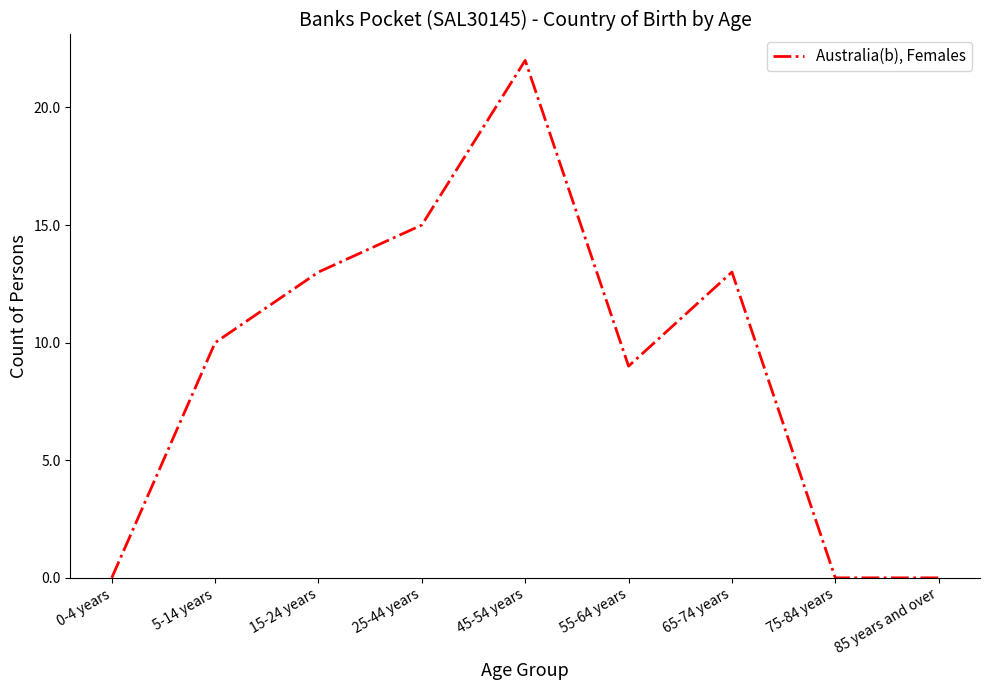

Where is the data nearest to the value 11?

5-14 years